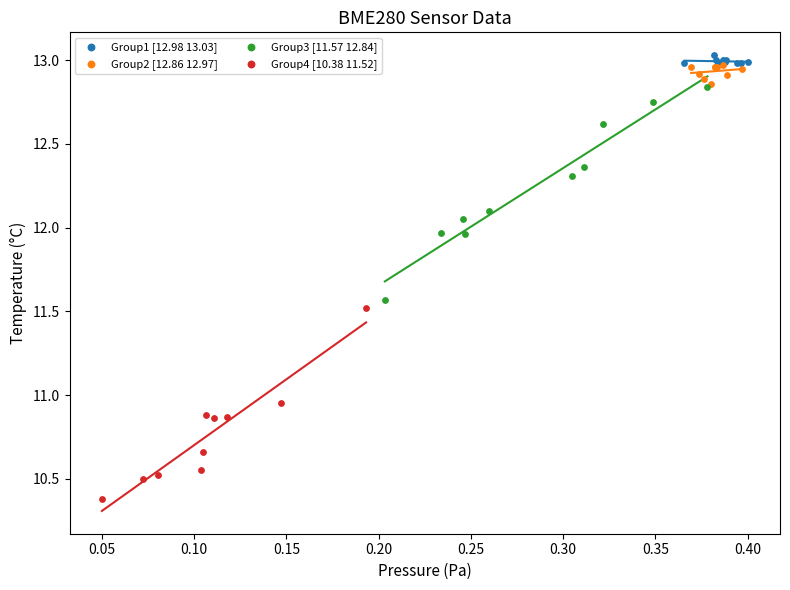

Which series contains the lowest Y value?

Group4 [10.38 11.52]